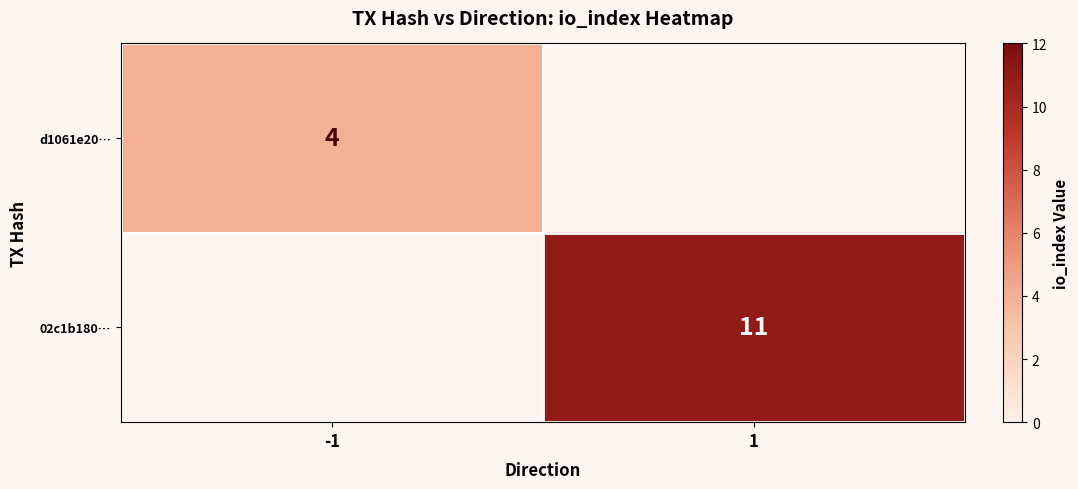

Is it true that d1061e20… equals 4 at -1?

True